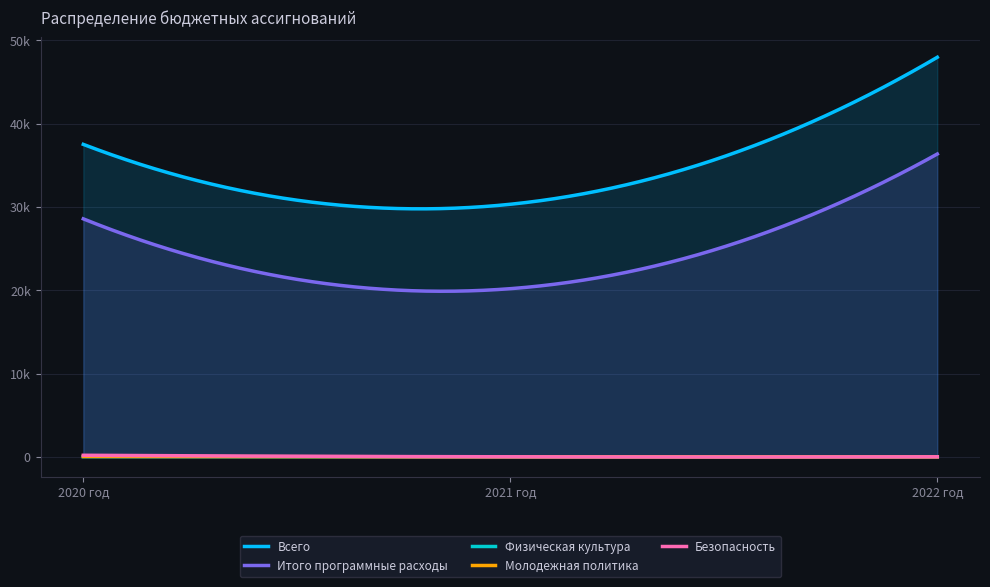

How many Молодежная политика values are between 0 and 40?

3